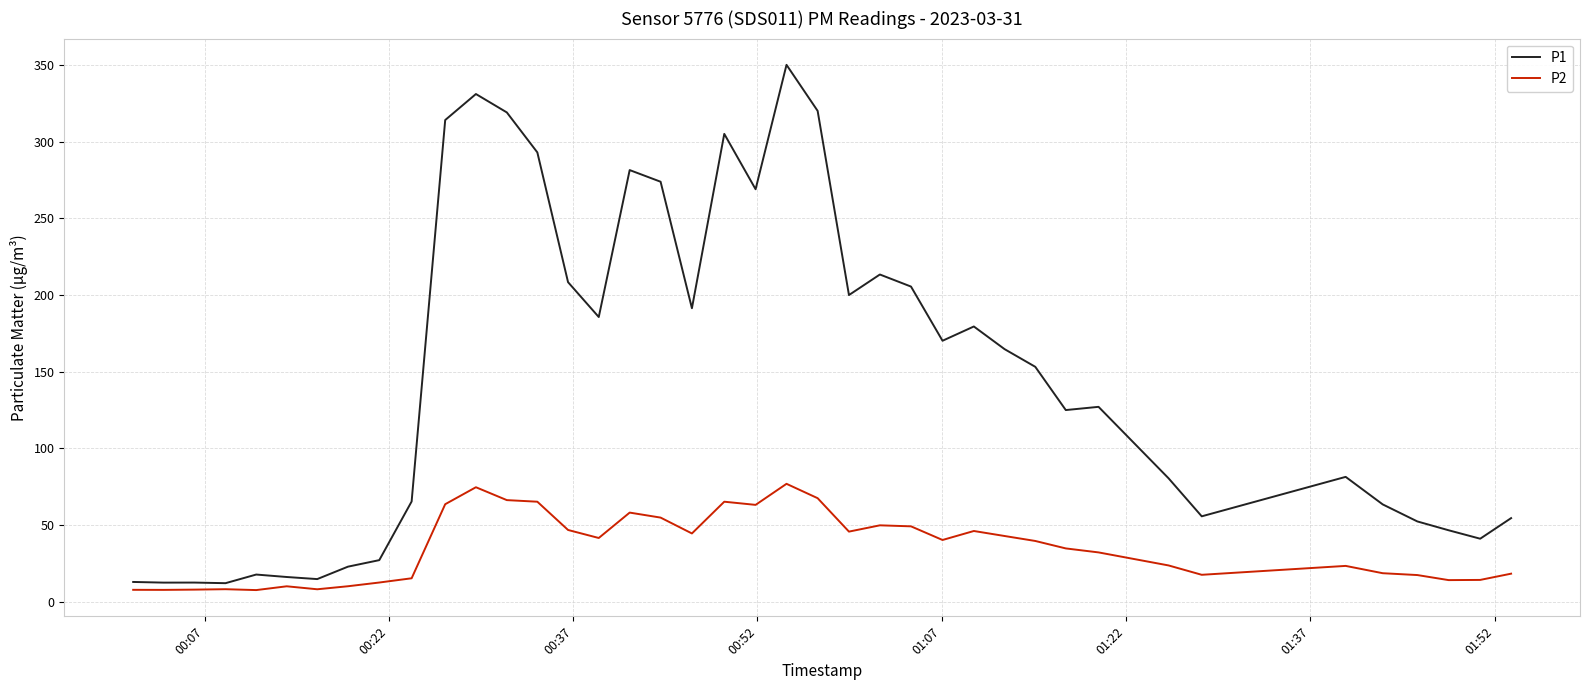

Which series has the widest spread of values?

P1